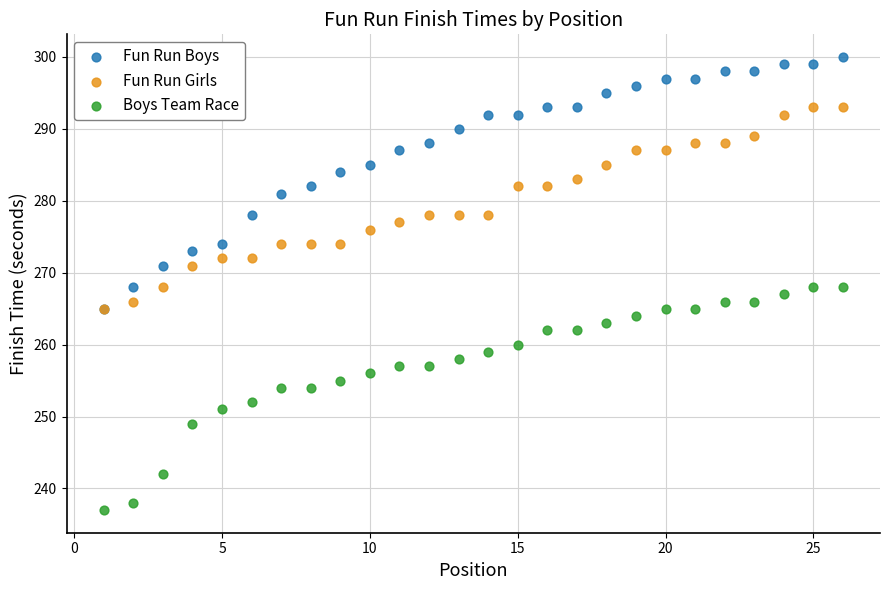

Which series reaches the minimum Y coordinate?

Boys Team Race